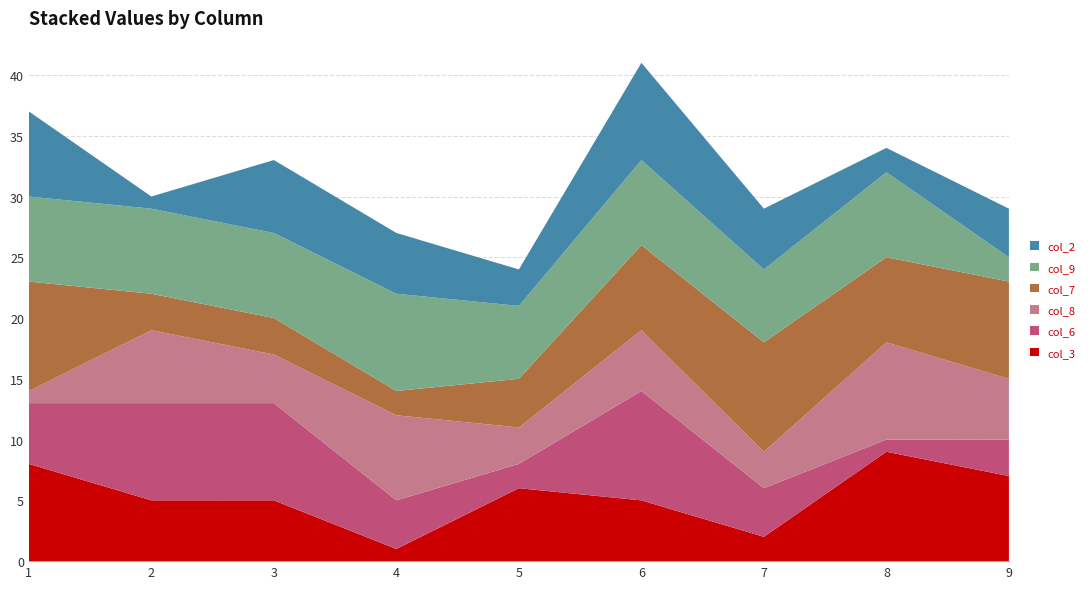

Reading left to right, what are all the values shown in this chart?

col_3: 8	5	5	1	6	5	2	9	7
col_6: 5	8	8	4	2	9	4	1	3
col_8: 1	6	4	7	3	5	3	8	5
col_7: 9	3	3	2	4	7	9	7	8
col_9: 7	7	7	8	6	7	6	7	2
col_2: 7	1	6	5	3	8	5	2	4